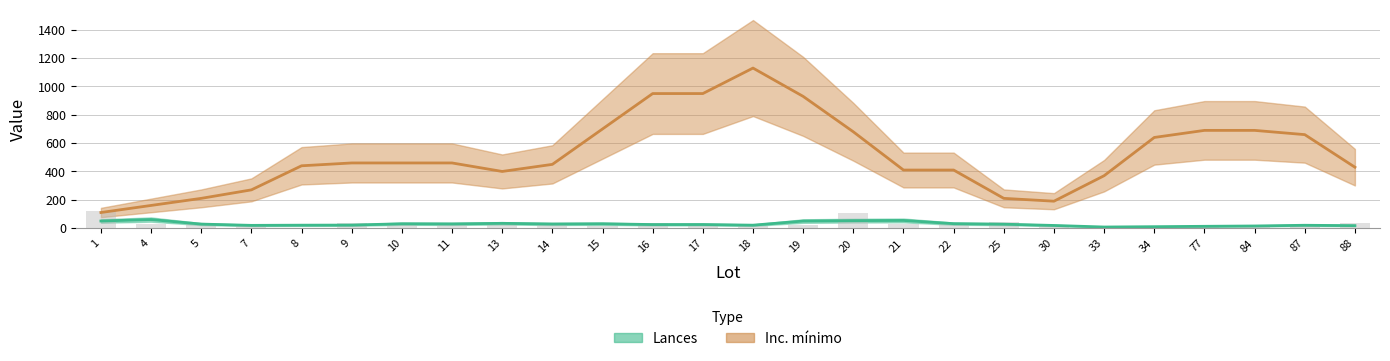

List the labels in order of value, smallest first.

33, 8, 34, 84, 87, 30, 15, 18, 17, 19, 77, 7, 10, 21, 22, 4, 5, 11, 13, 9, 16, 14, 88, 25, 20, 1